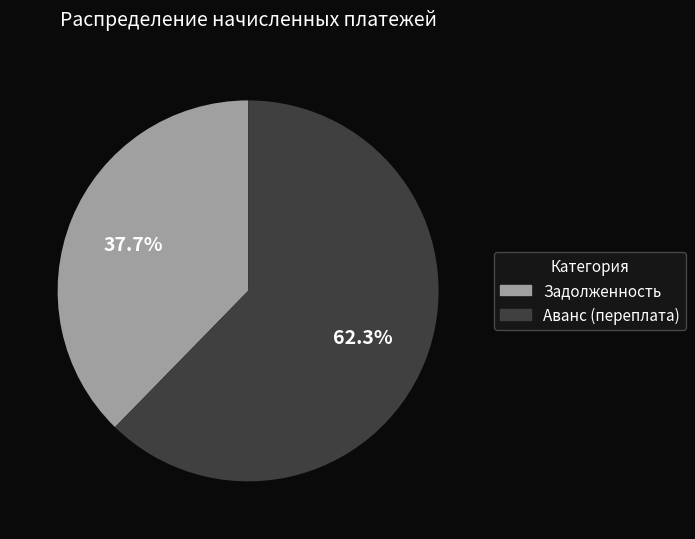

Count the number of slices in the pie.

2